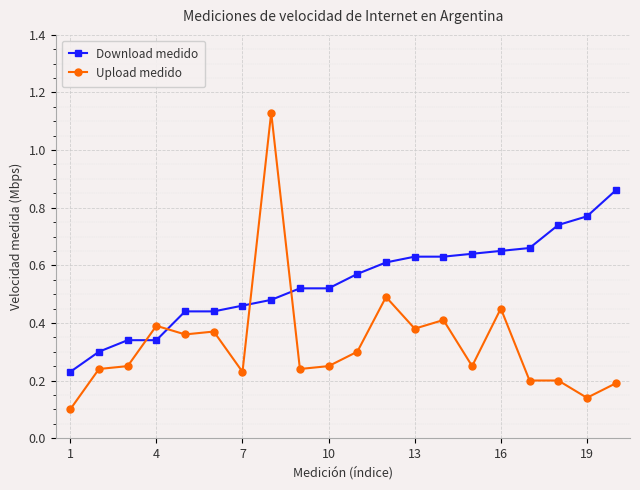

At how many categories does at least one series exceed 0?

20